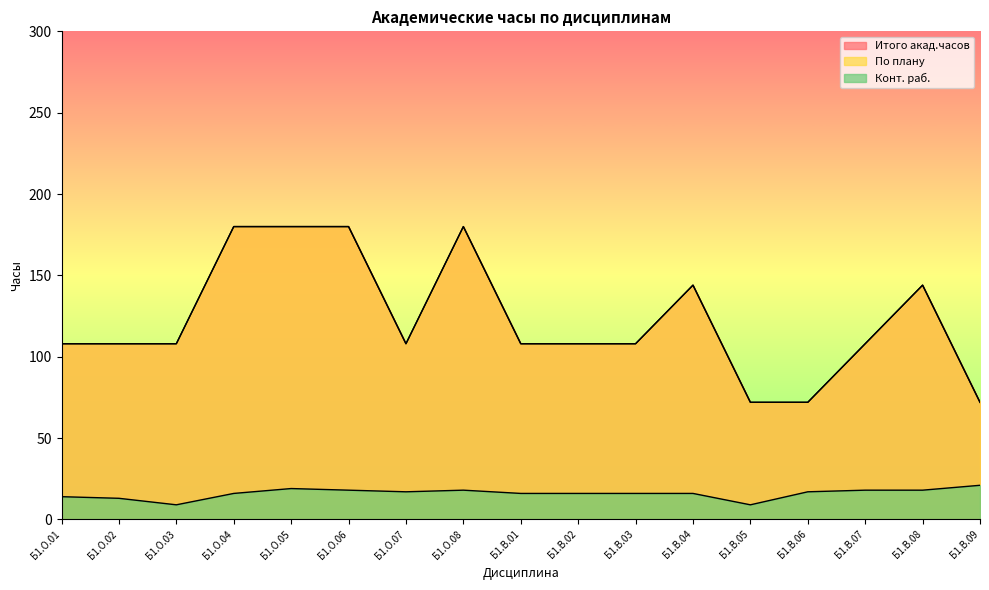

At which label does По плану reach its peak?

Б1.О.04